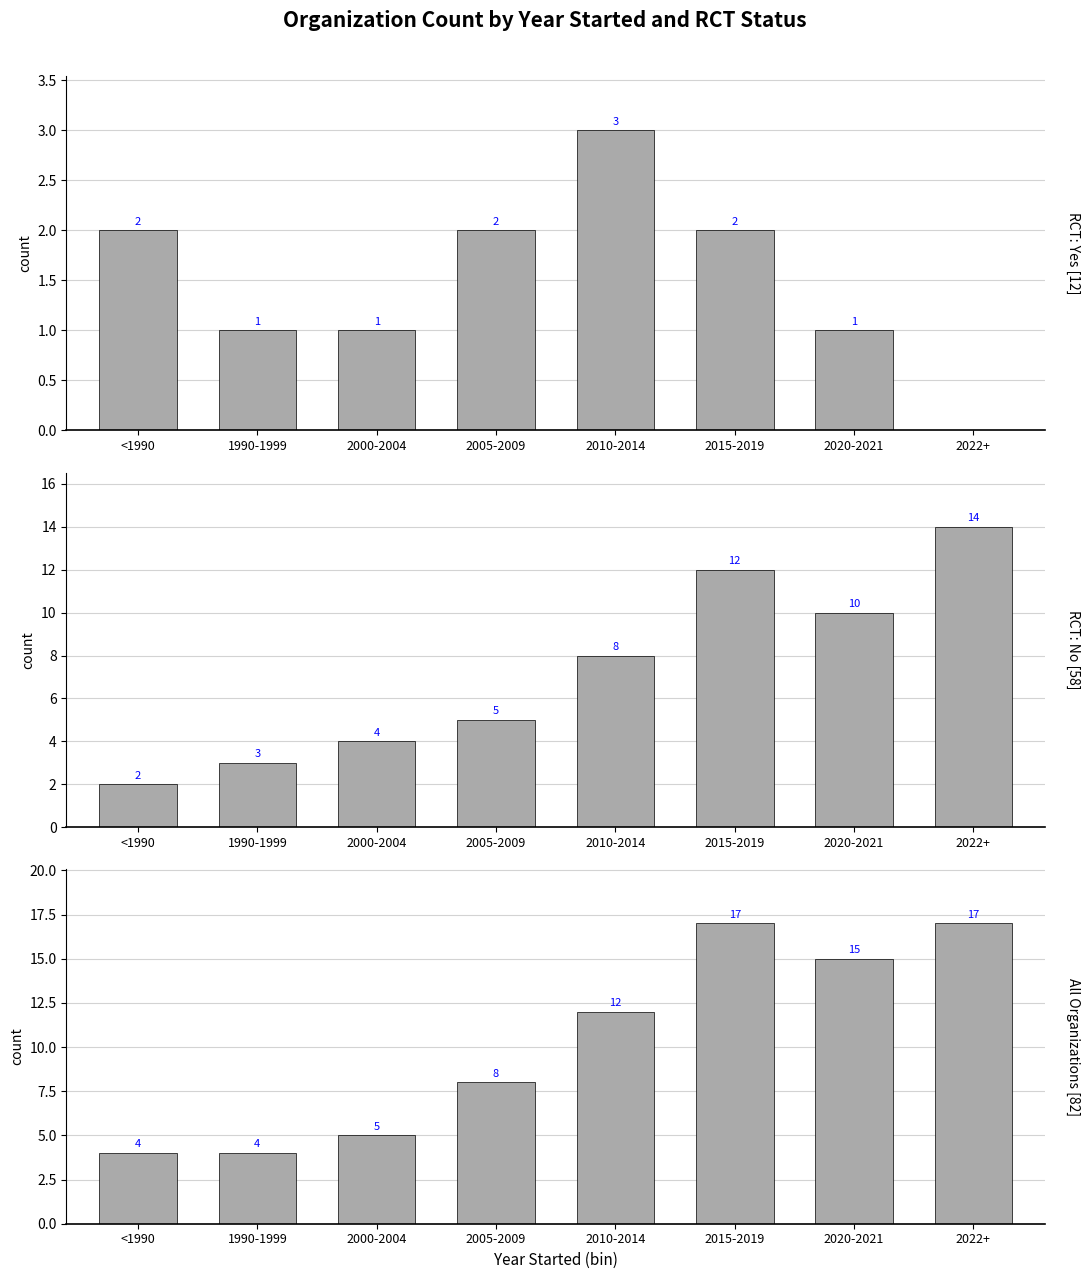

How many distinct data groups are displayed?

3